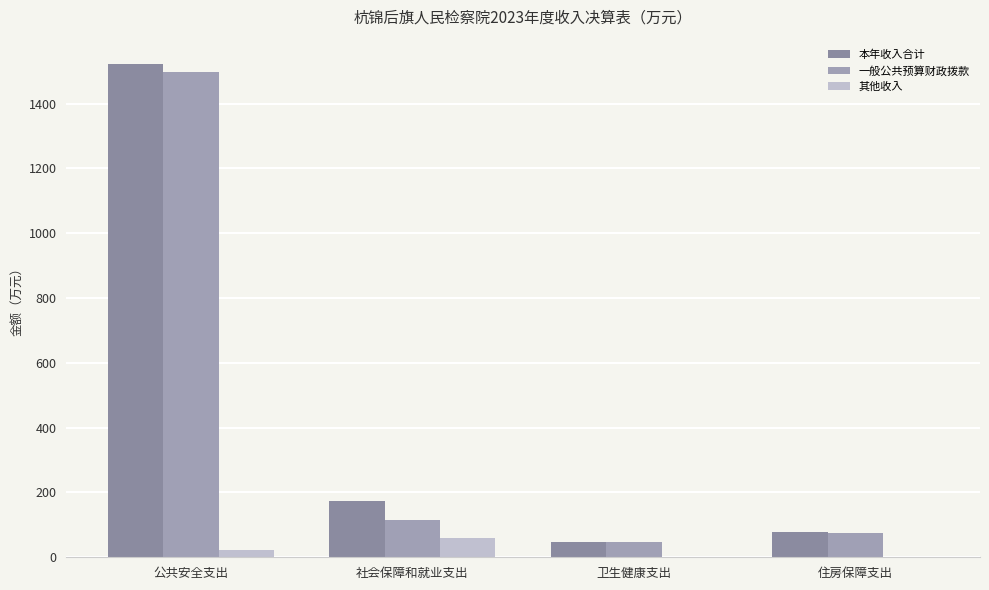

How many categories are shown in the chart?

4